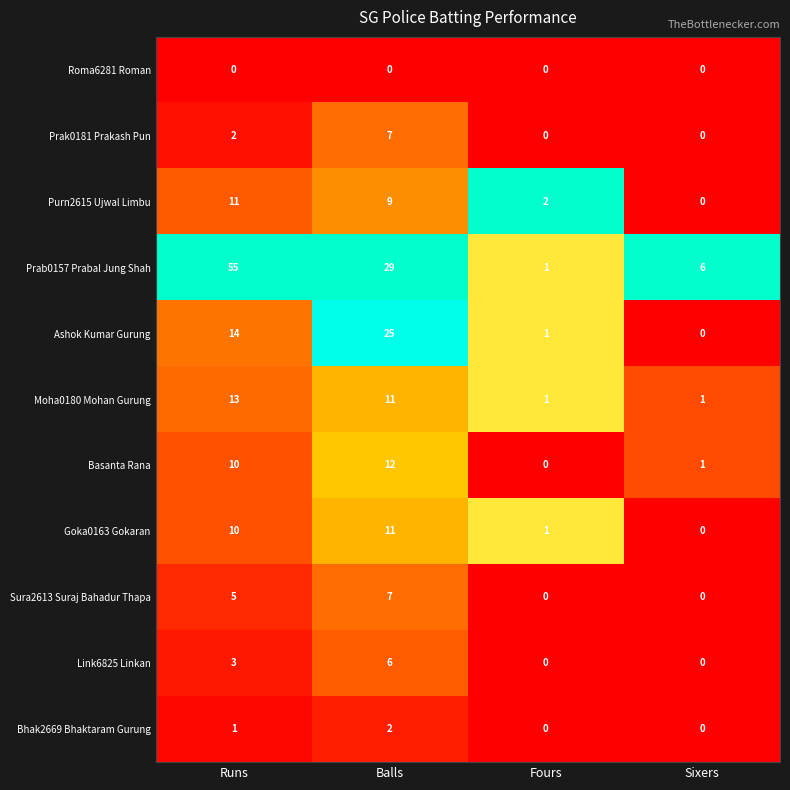

Count the number of categories in the chart.

4